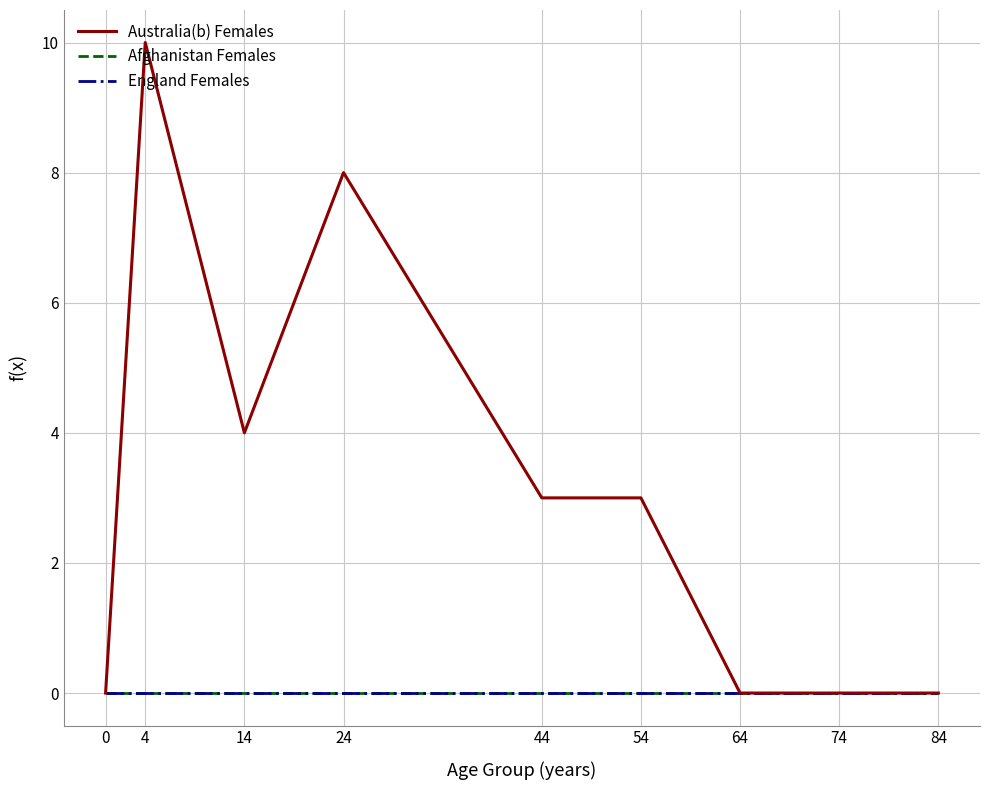

Between 74 and 84, which series saw the biggest shift?

Australia(b) Females